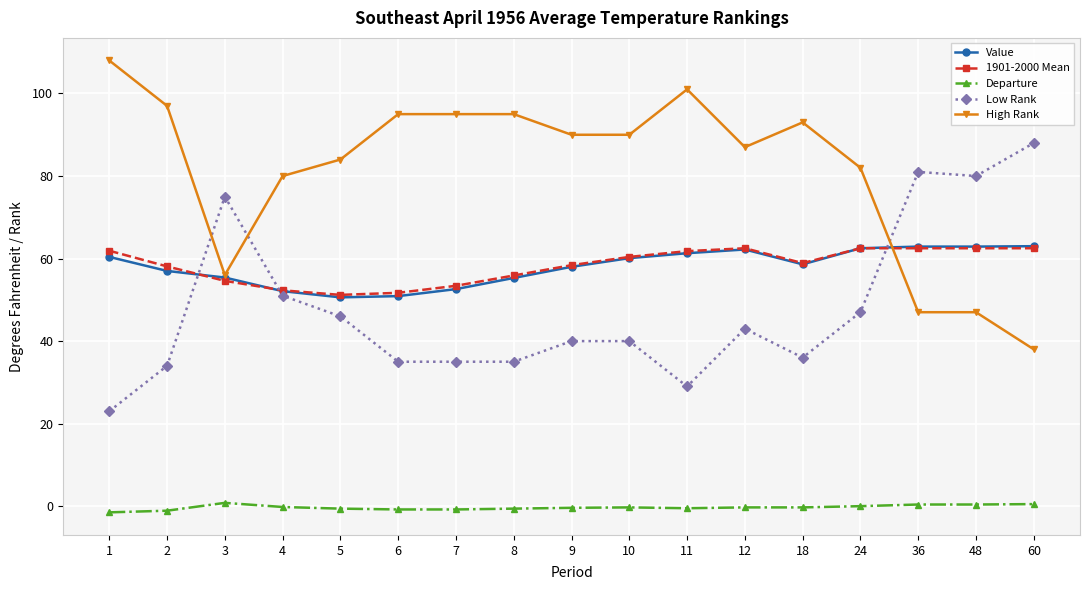

After their last crossing, which series has the higher values: High Rank or Low Rank?

Low Rank